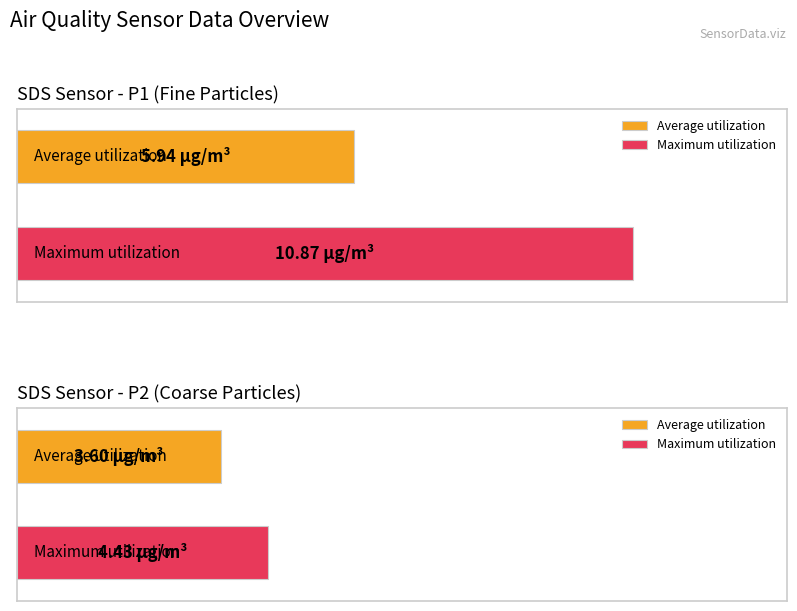

List the series in order of their peak value, lowest first.

Average utilization, Maximum utilization